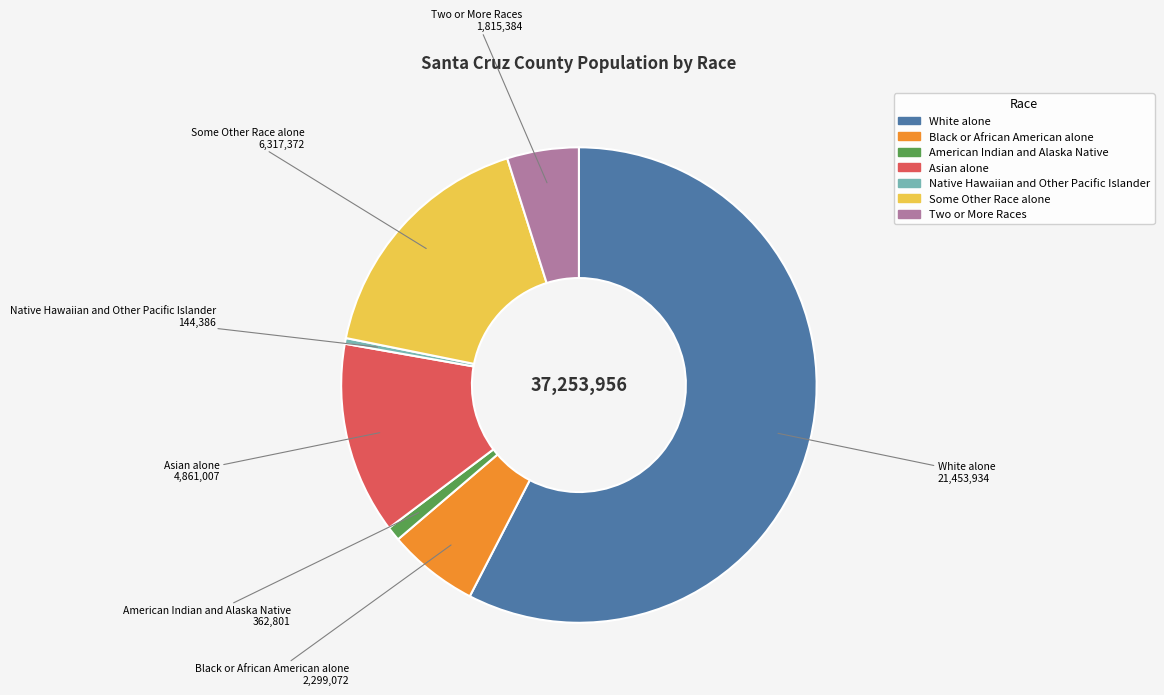

What is the smallest slice in the pie chart?

Native Hawaiian and Other Pacific Islander